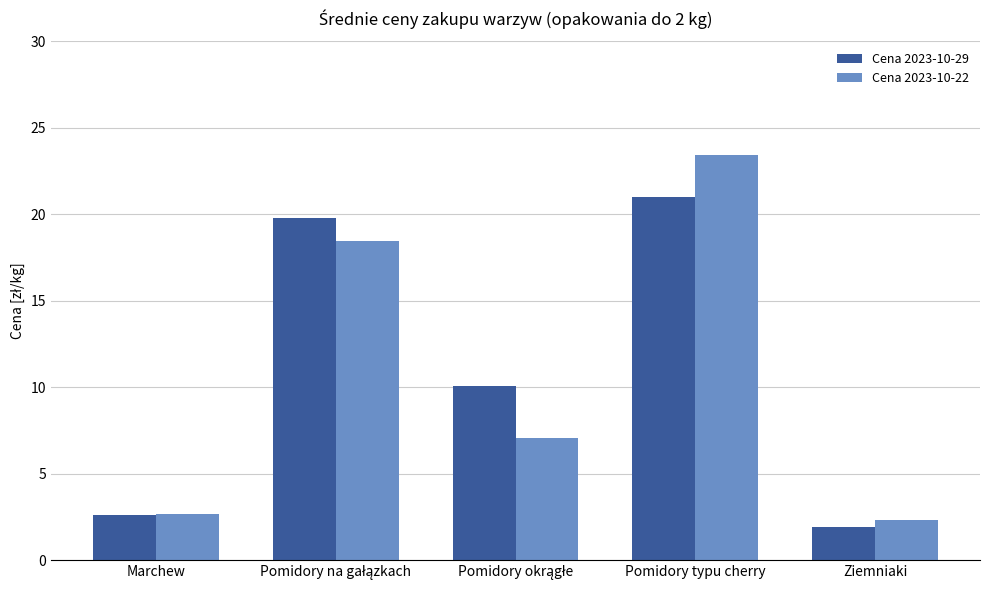

What is the difference between the maximum and minimum values in the Cena 2023-10-29 series?

19.1